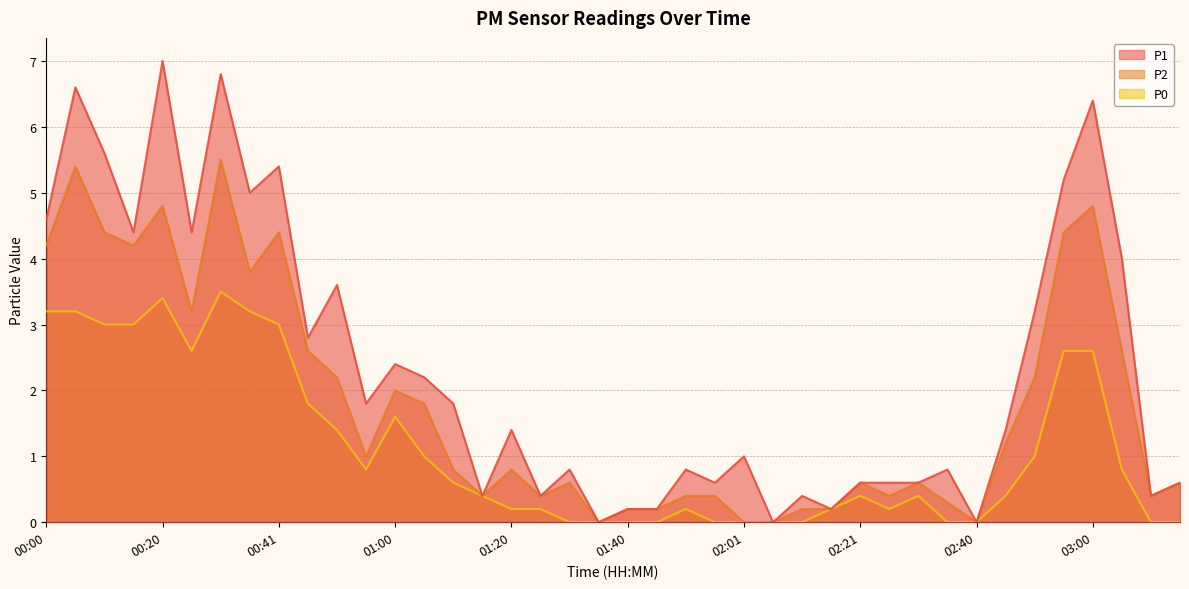

Which series changed the most between 00:35 and 01:40?

P1